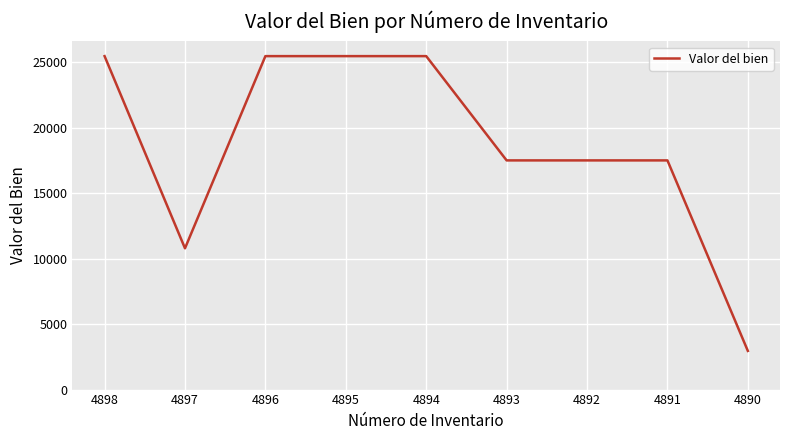

What is the average value?

18676.7